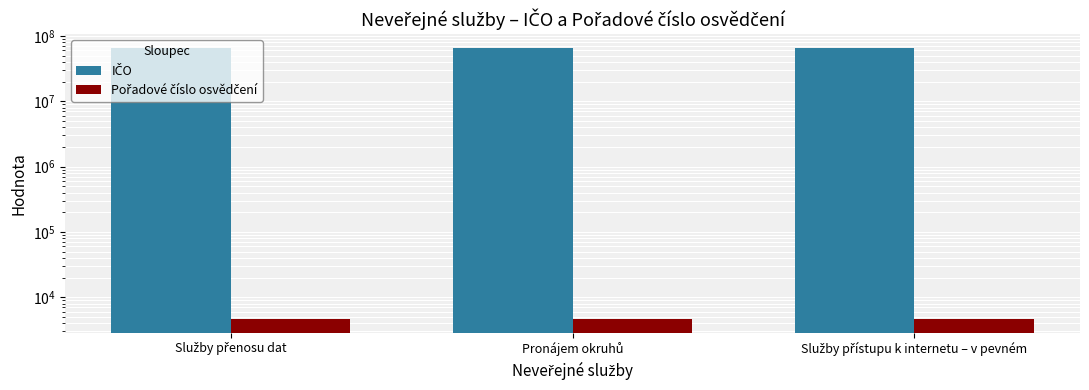

What is the label of the 2nd bar from the left?

Pronájem okruhů